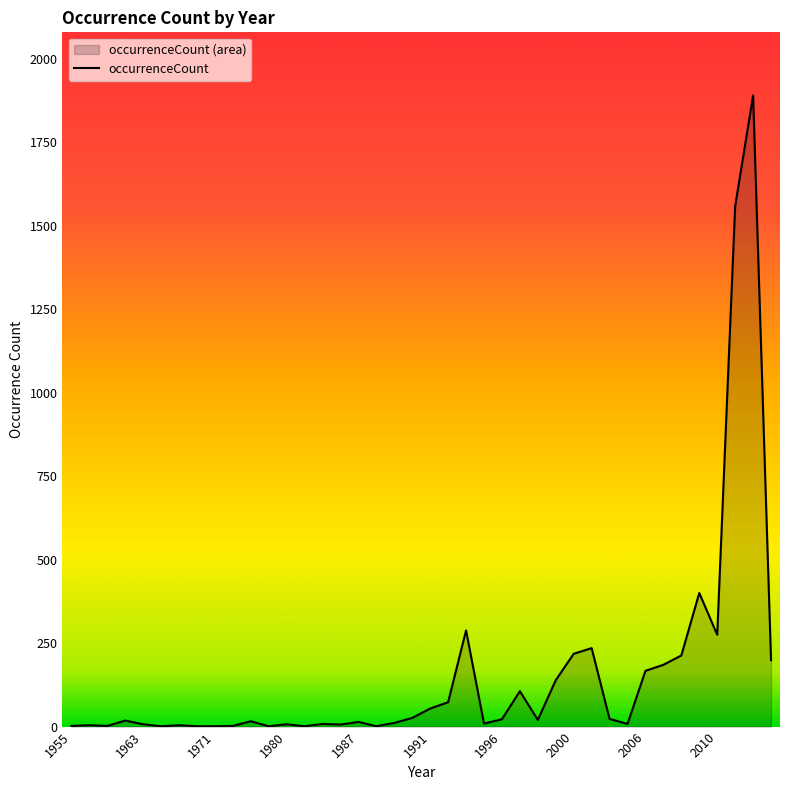

Reading right to left, transcribe all the data shown in this chart.

2013=199	2012=1890	2011=1558	2010=275	2009=400	2008=213	2007=185	2006=167	2005=8	2004=23	2001=235	2000=218	1999=139	1998=20	1997=106	1996=22	1994=9	1993=288	1992=73	1991=54	1990=26	1989=11	1988=1	1987=14	1986=6	1983=8	1982=1	1980=7	1979=1	1973=16	1972=2	1971=1	1969=1	1968=4	1967=1	1963=7	1961=18	1960=2	1956=4	1955=2